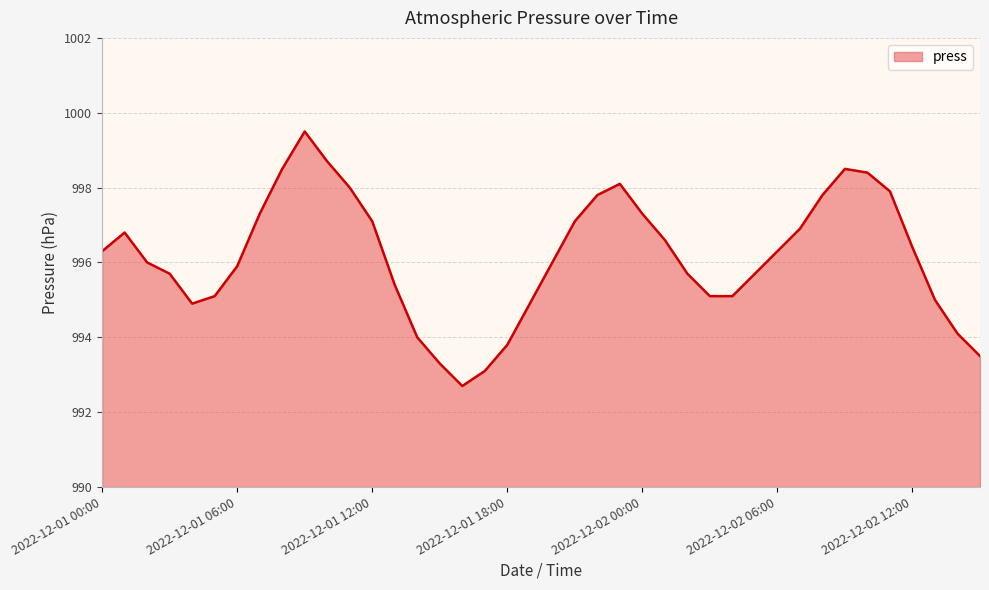

What is the difference between the maximum and minimum values?

6.8